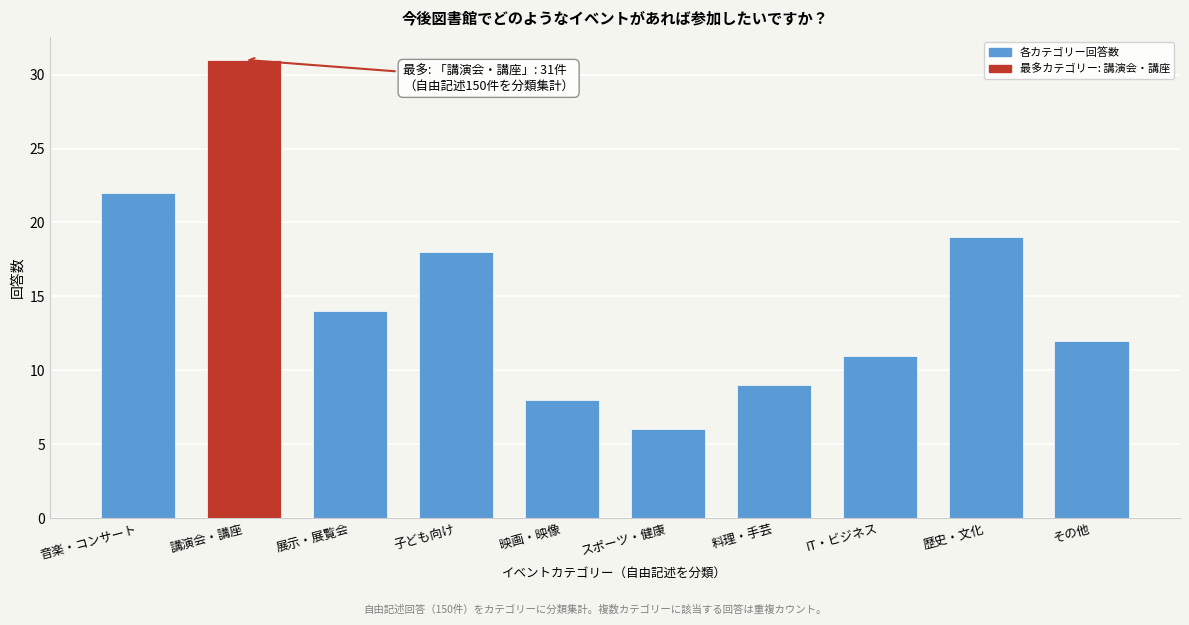

Reading left to right, extract all data points from this chart.

音楽・コンサート=22	講演会・講座=31	展示・展覧会=14	子ども向け=18	映画・映像=8	スポーツ・健康=6	料理・手芸=9	IT・ビジネス=11	歴史・文化=19	その他=12